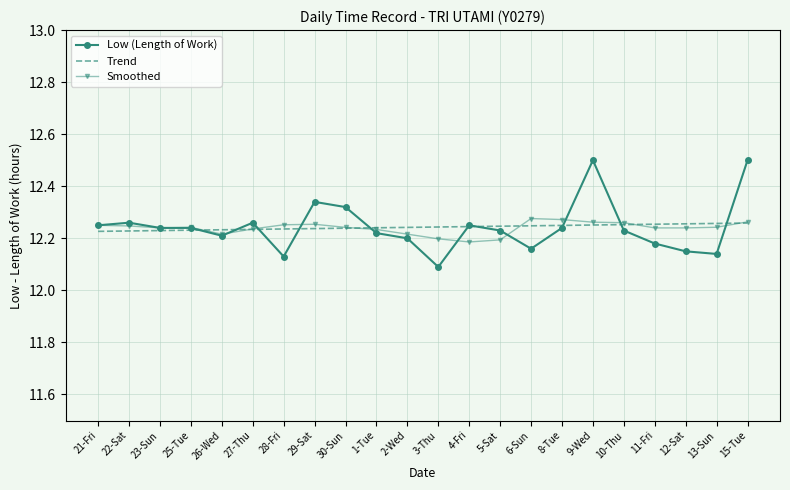

Which label corresponds to the smallest value in the chart?

3-Thu